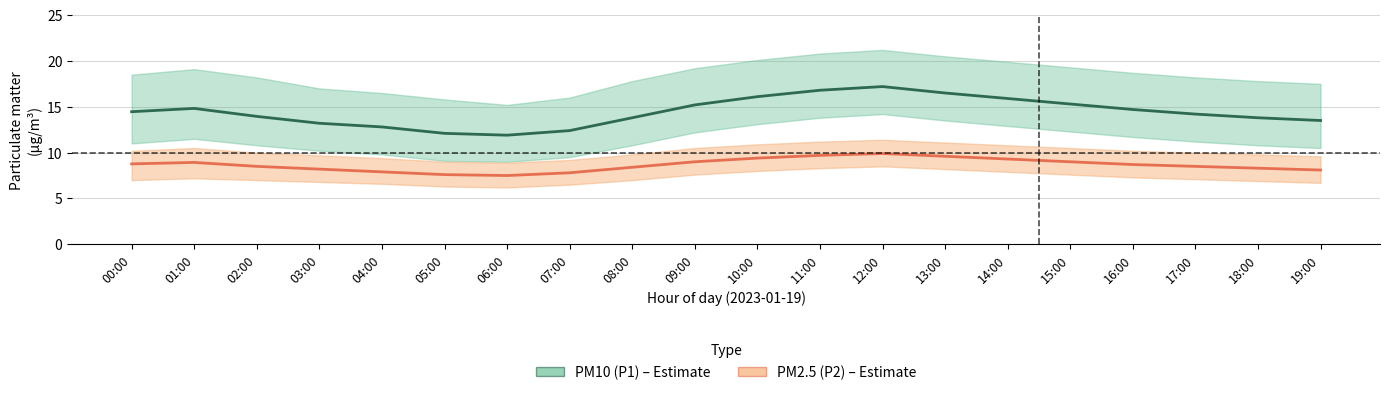

Which has a higher value, 19:00 or 08:00?

08:00